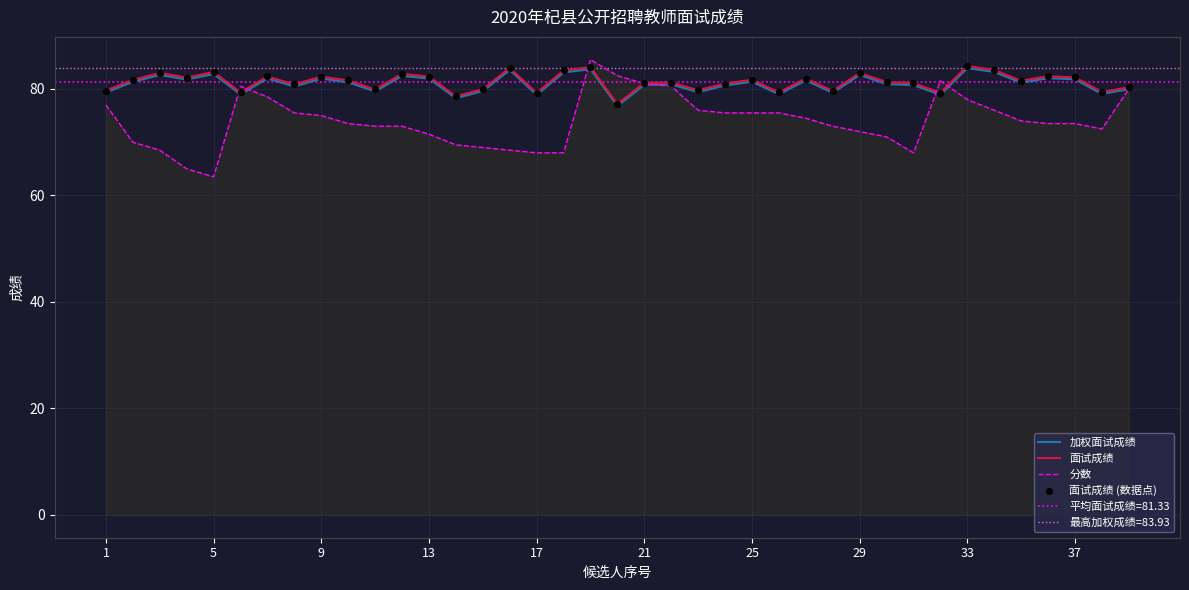

Which series has the largest Y range (max minus min)?

分数